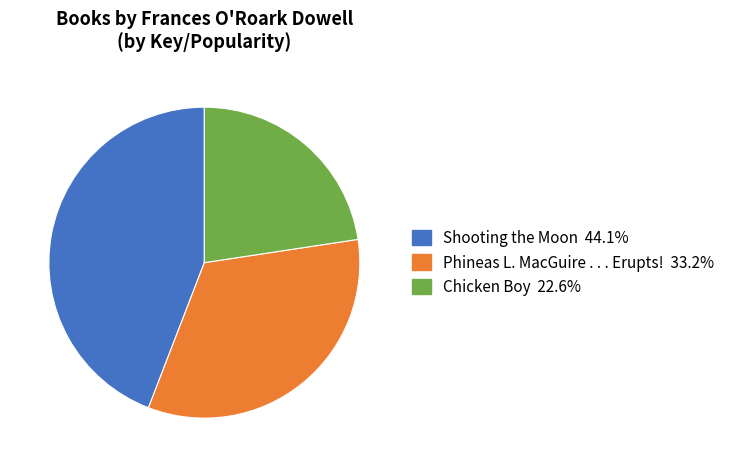

Combined, do Chicken Boy and Phineas L. MacGuire . . . Erupts! account for over 50%?

Yes